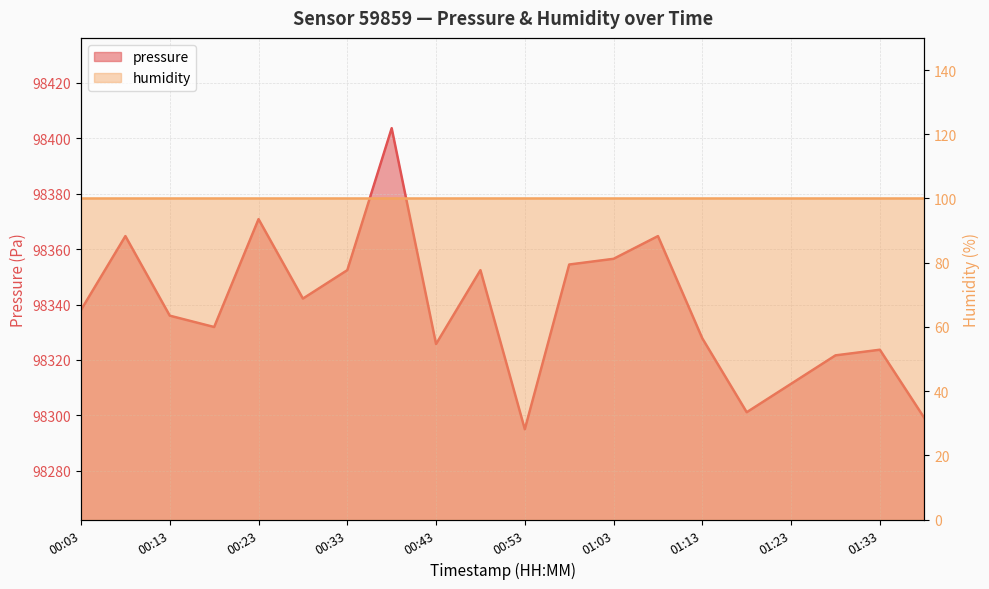

How many interior local valleys (lower than both neighbors) does the data have?

5